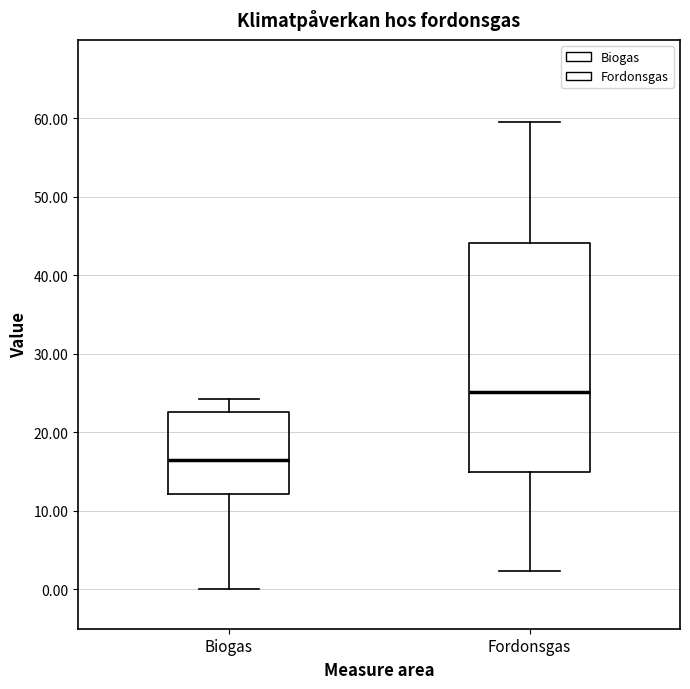

Comparing the boxes themselves (not the whiskers), which one is the tallest?

Fordonsgas